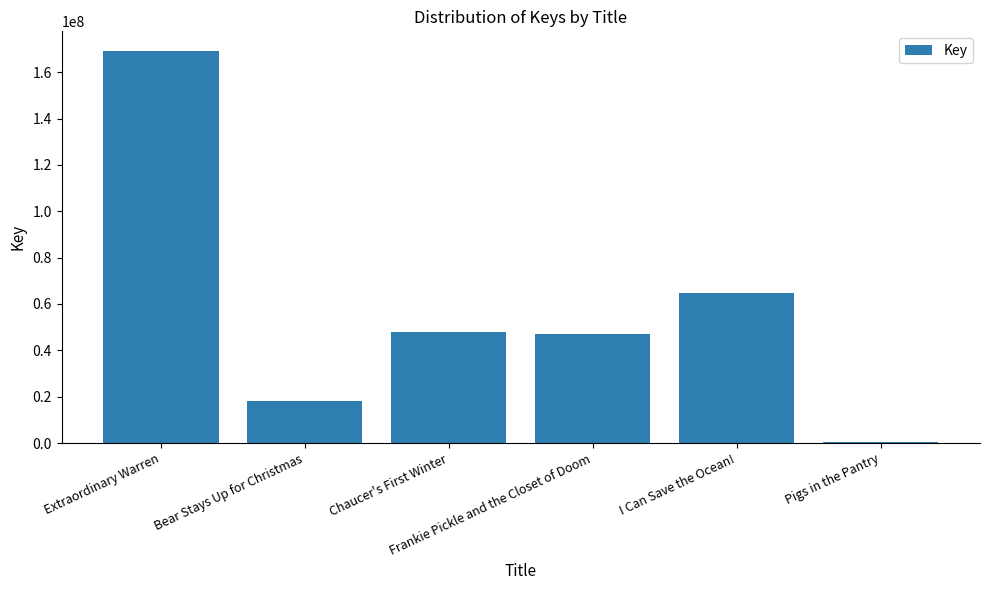

Which label corresponds to the largest value in the chart?

Extraordinary Warren